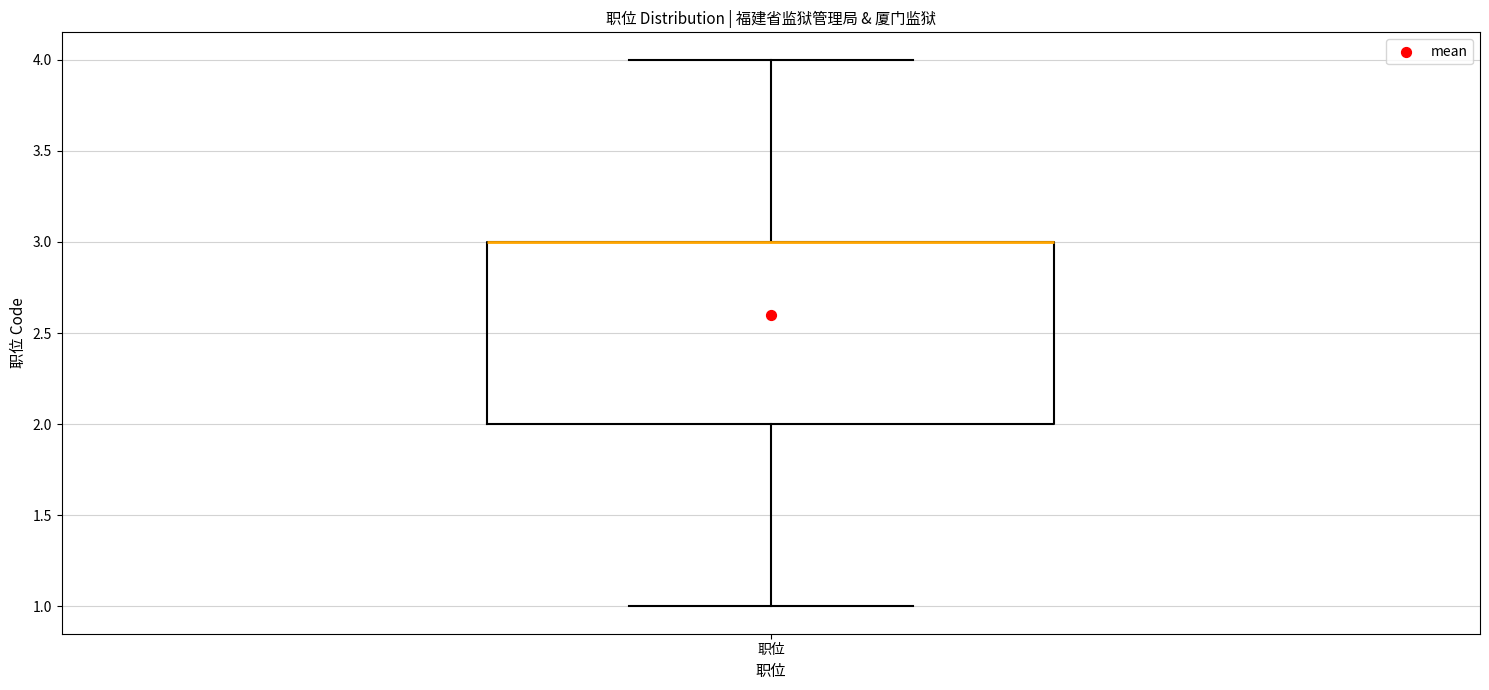

Transcribe this box plot: give where the median line is, the range the box spans, and where the two whiskers end, as read against the y-axis. The values are not printed on the chart, so give them approximately, as read against the axis.

median 3 (drawn on the box's upper edge), box 2 to 3, whiskers 1 to 4